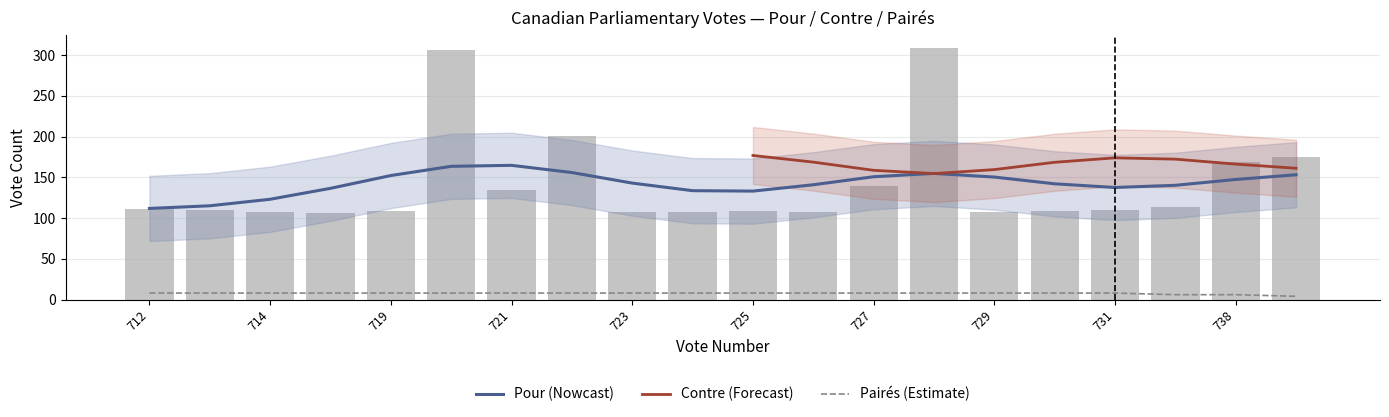

Is it true that Pairés equals 8 at 2024-04-11?

True